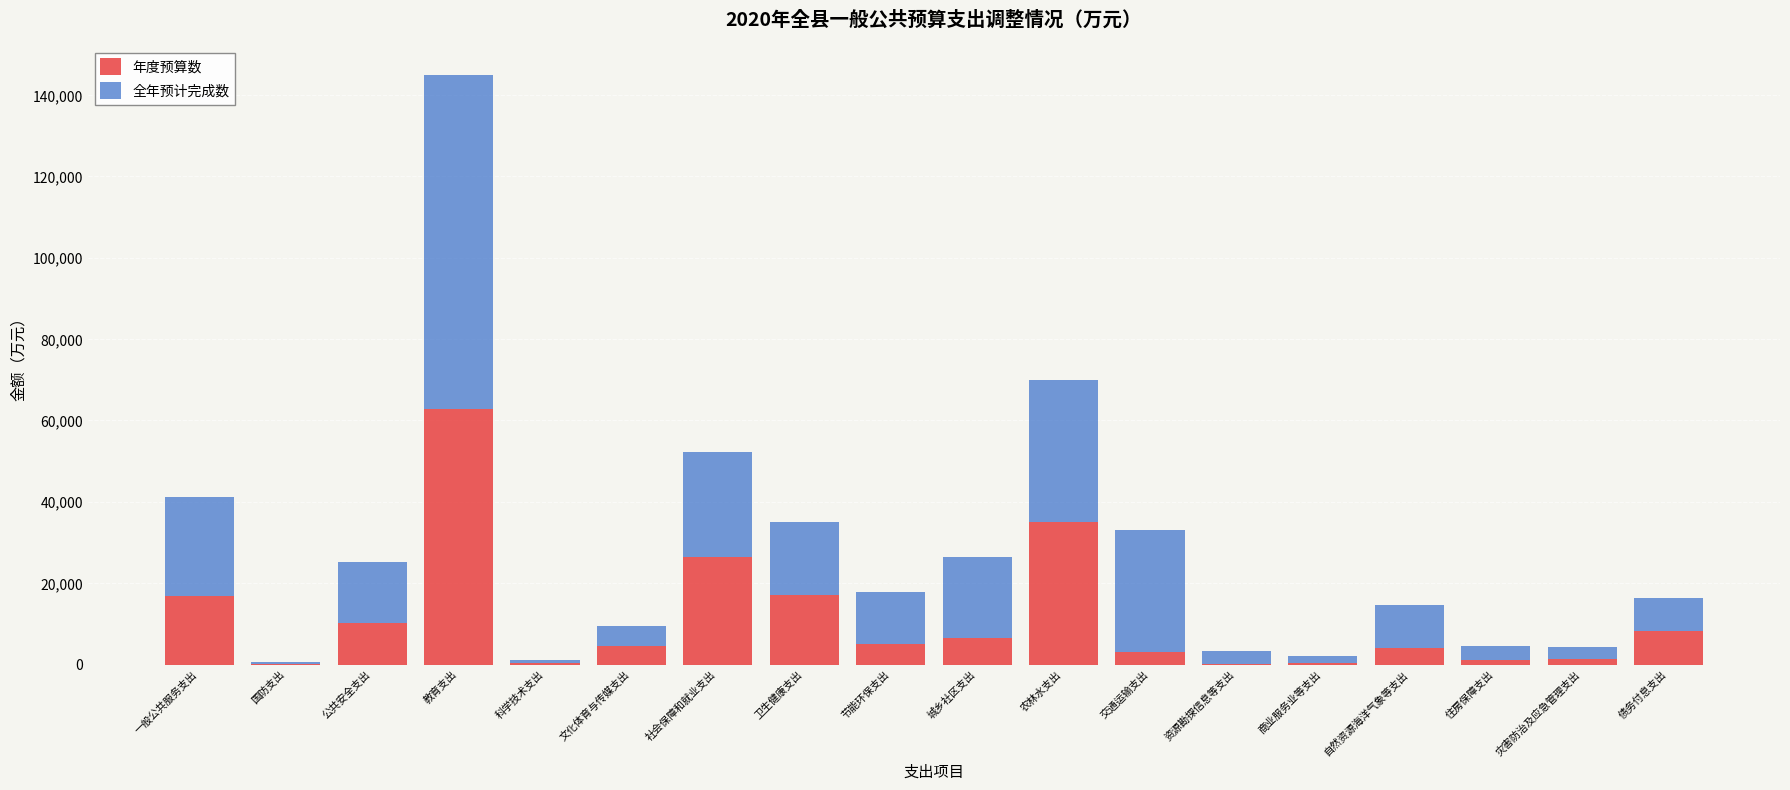

At which label does 年度预算数 reach its peak?

教育支出